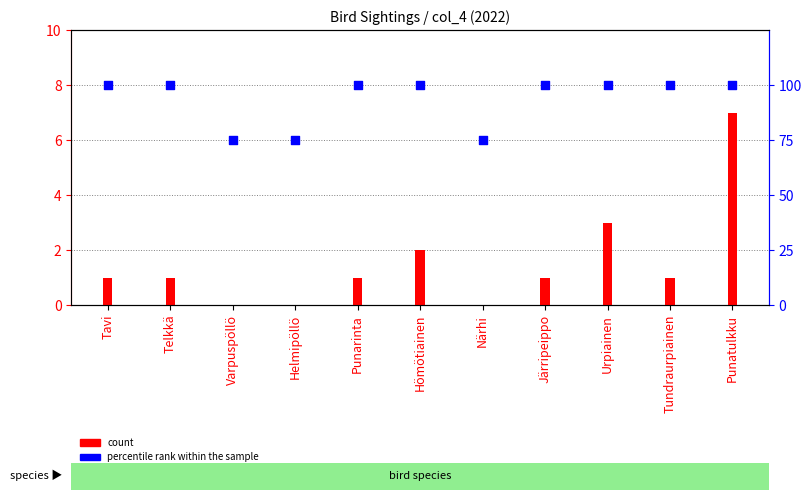

At which category is the sum across all series the highest?

Punatulkku